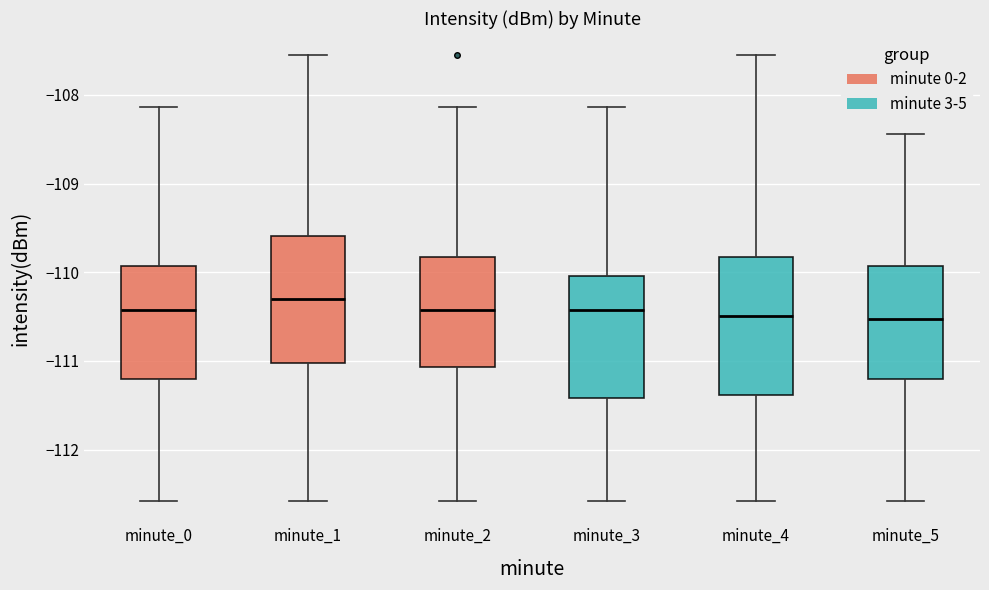

Reading left to right, transcribe this box plot: for each box, give where its median line is, the range the box spans, and where its two whiskers end, as read against the y-axis. The values are not printed on the chart, so give them approximately, as read against the axis.

minute_0: median -110.4, box -111.2 to -109.9, whiskers -112.6 to -108.1
minute_1: median -110.3, box -111.0 to -109.6, whiskers -112.6 to -107.6
minute_2: median -110.4, box -111.1 to -109.8, whiskers -112.6 to -108.1
minute_3: median -110.4, box -111.4 to -110.0, whiskers -112.6 to -108.1
minute_4: median -110.5, box -111.4 to -109.8, whiskers -112.6 to -107.6
minute_5: median -110.5, box -111.2 to -109.9, whiskers -112.6 to -108.4